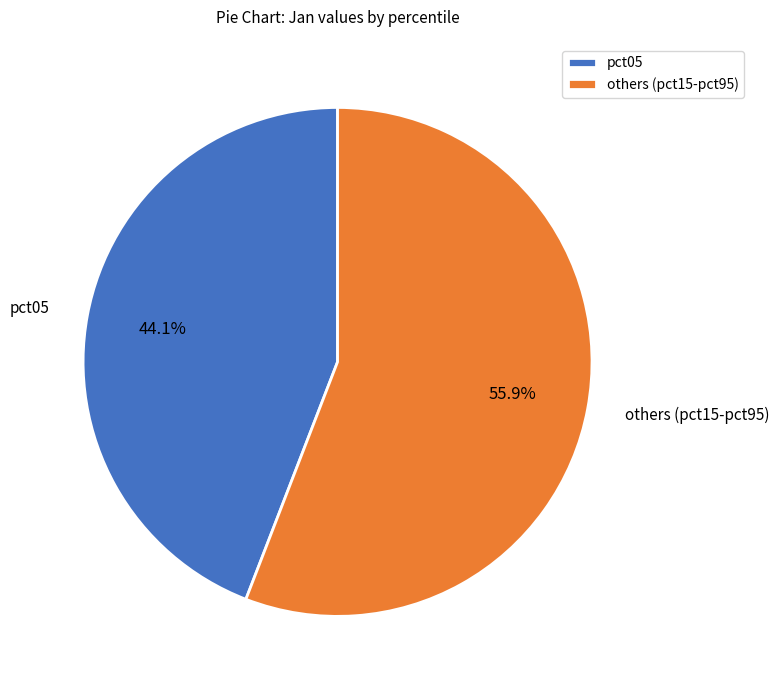

Is there a majority slice in this chart?

Yes